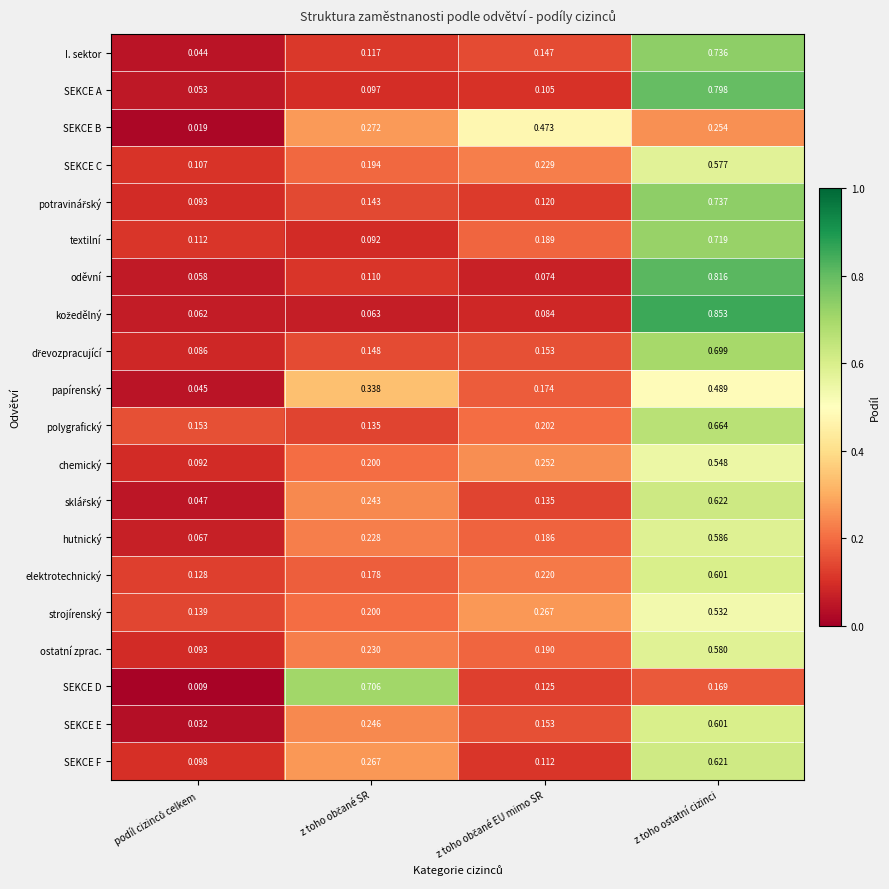

At which category is the sum across all series the highest?

z toho ostatní cizinci